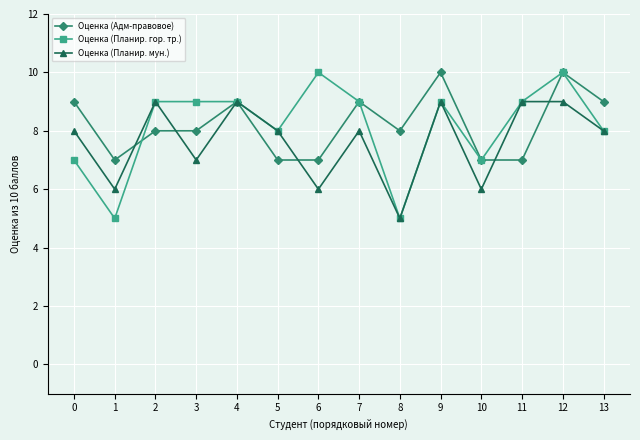

What is the sum of all Оценка (Адм-правовое) values?

115